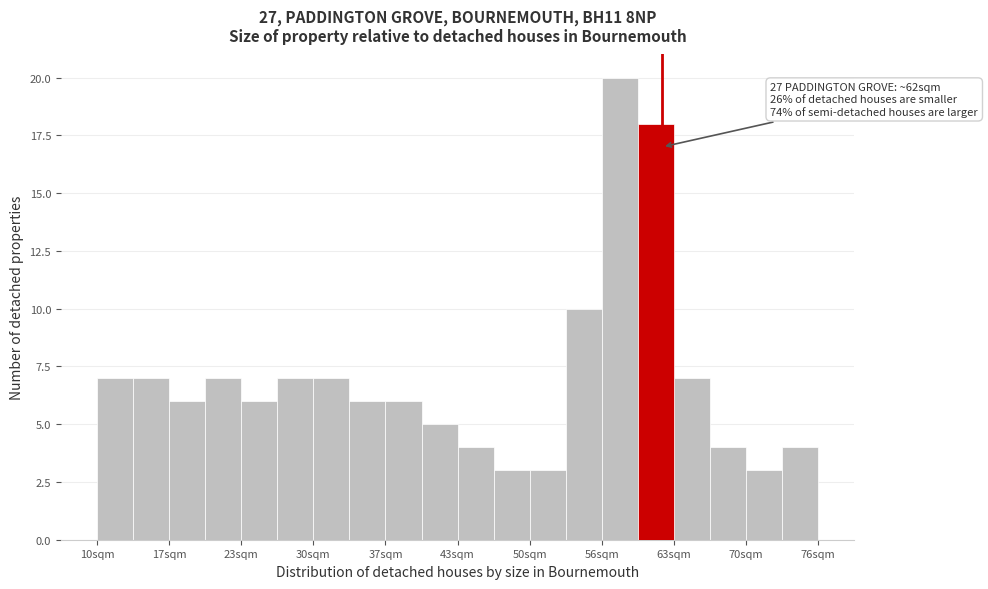

Read against the x-axis, roughly where is the centre of the tallest bar?

58